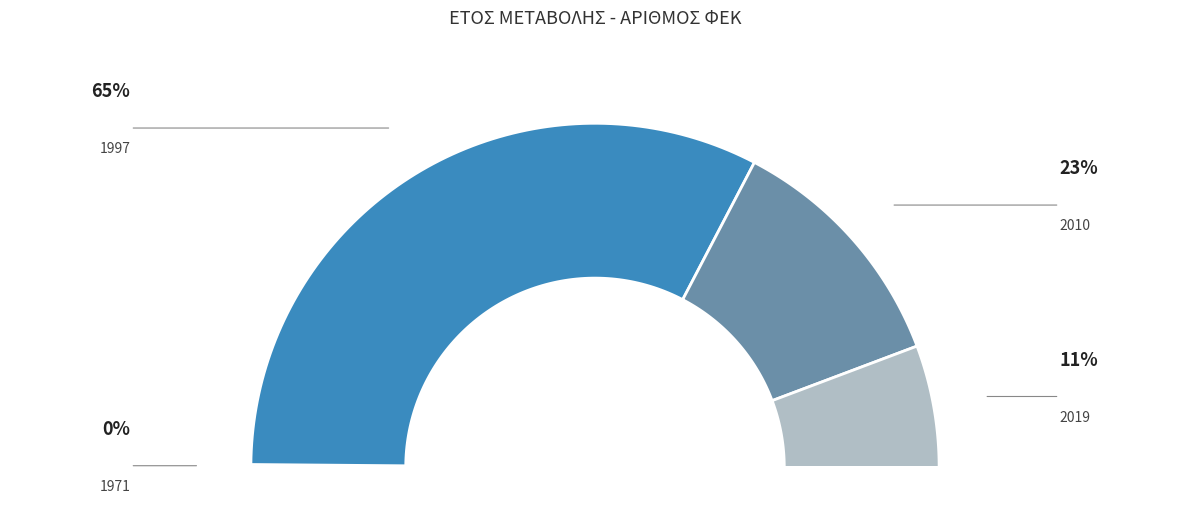

Is there a majority slice in this chart?

Yes